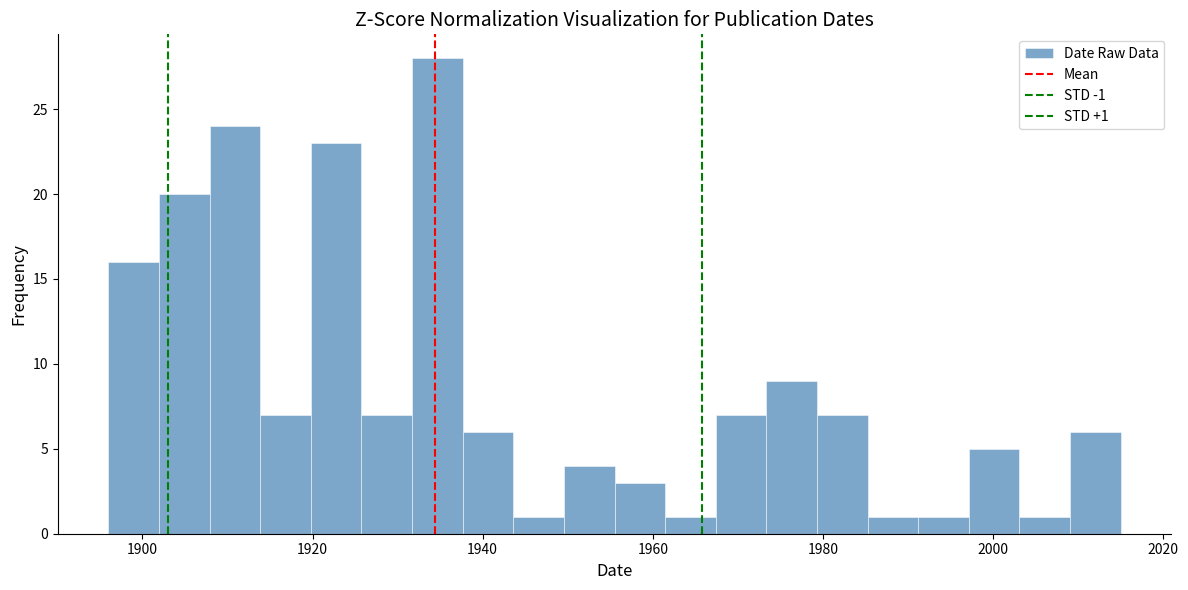

Around what value on the x-axis is the tallest bar? Give the approximate position of its centre, as read against the axis.

1934